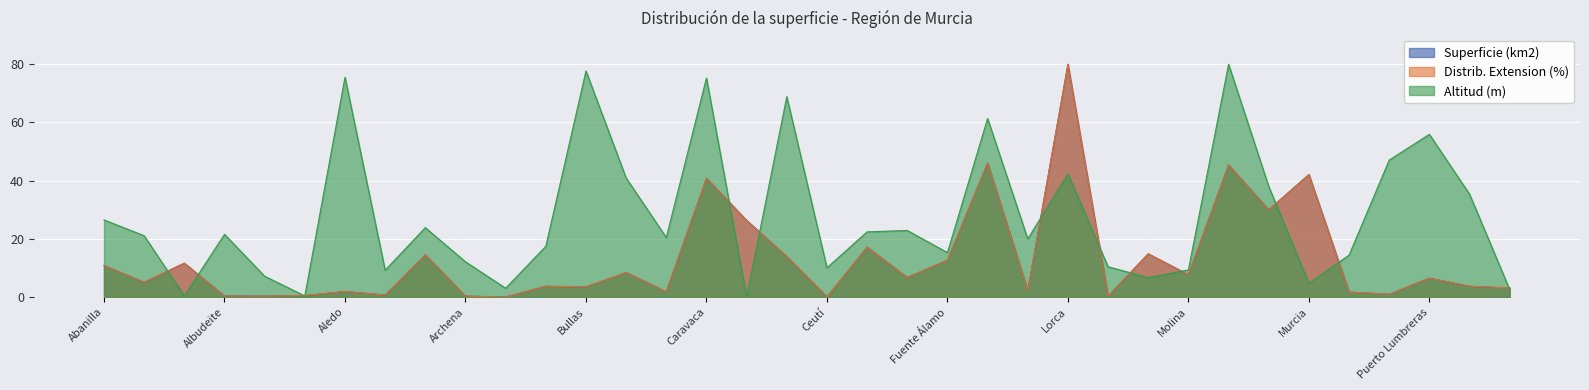

What are all the series names shown in the legend?

Superficie (km2), Distrib. Extension (%), Altitud (m)